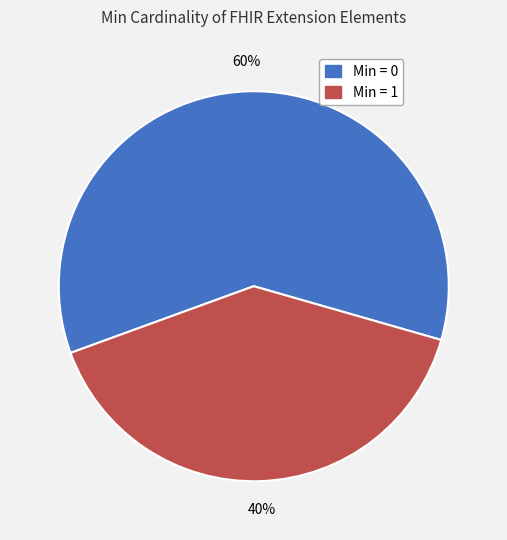

Does any single category account for the majority?

Yes